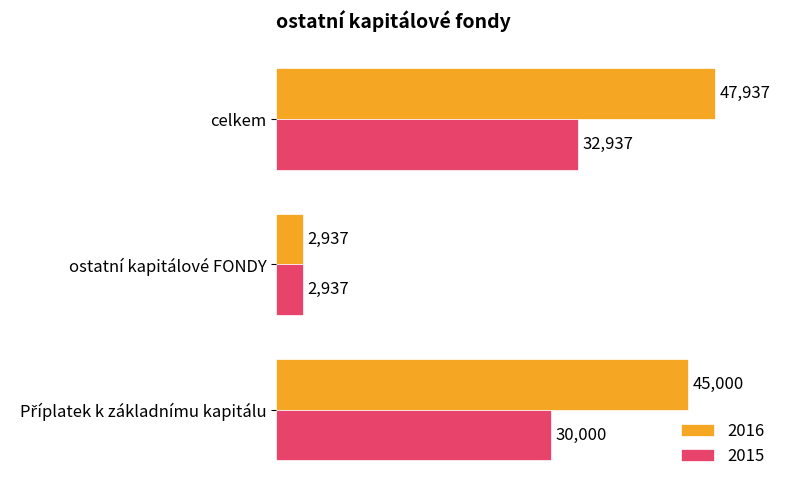

What is the sum of all 2015 values?

65874